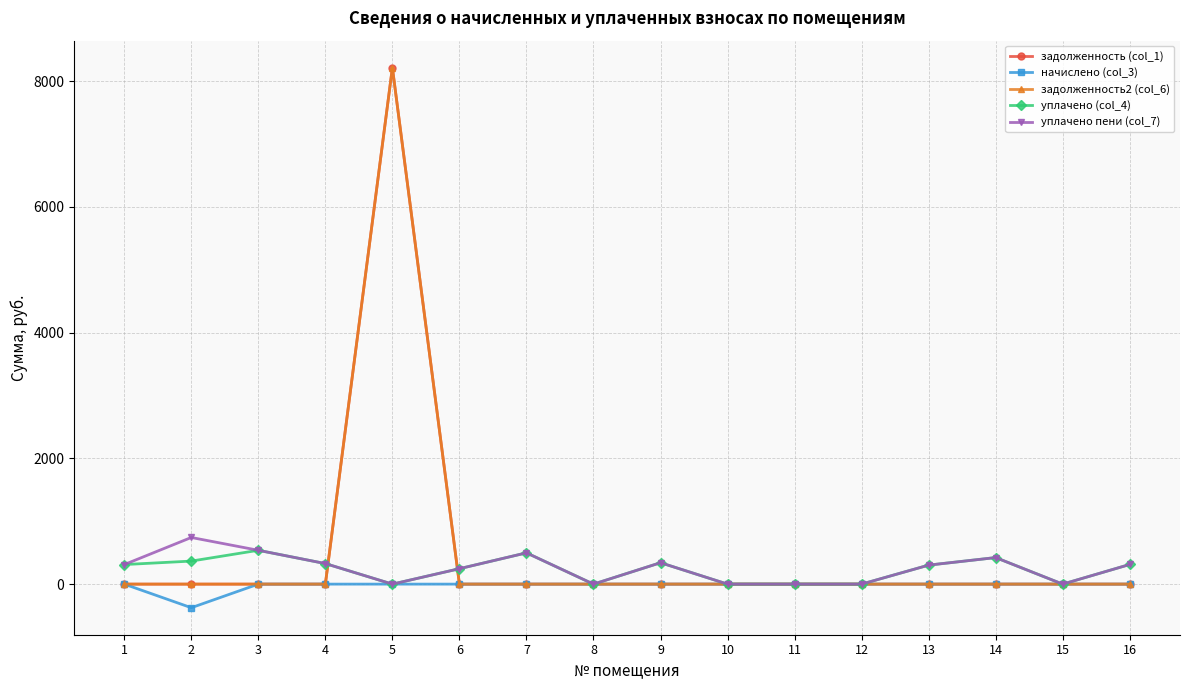

Does the chart have visible grid lines?

Yes